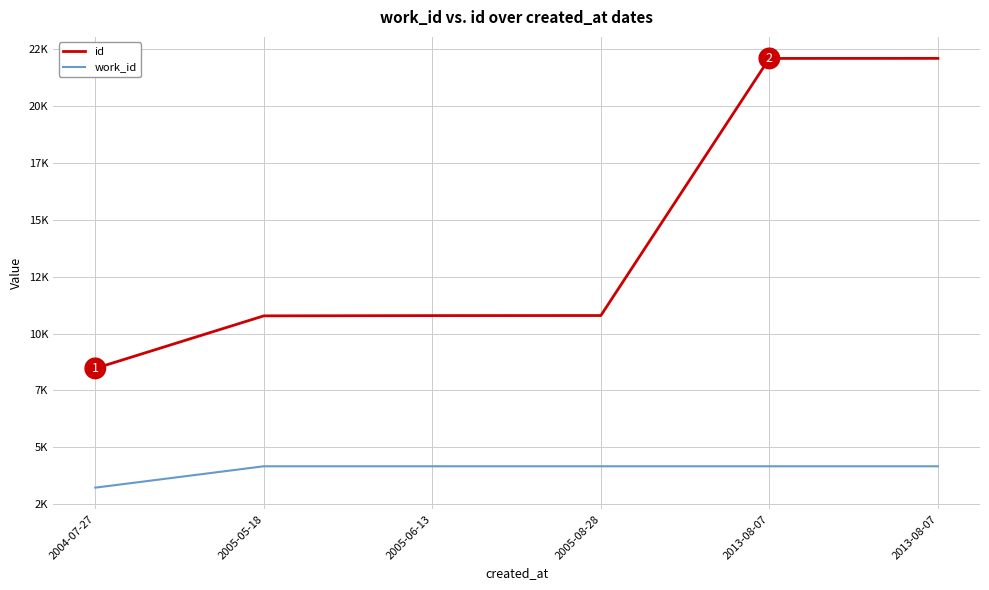

True or false: id and work_id intersect in this chart.

False